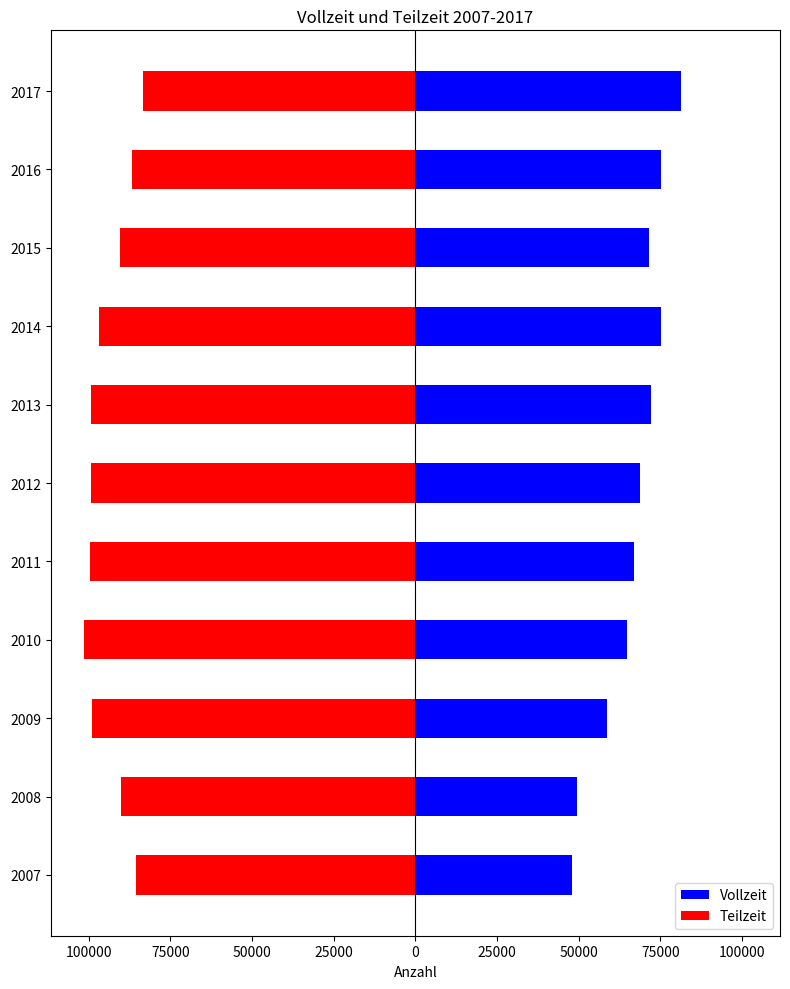

Reading left to right, what are all the values shown in this chart?

Vollzeit: 48027	49553	58687	64917	66961	68863	72242	75057	71557	75120	81222
Teilzeit: -85565	-89967	-98856	-101478	-99506	-99421	-99154	-96758	-90456	-86605	-83315